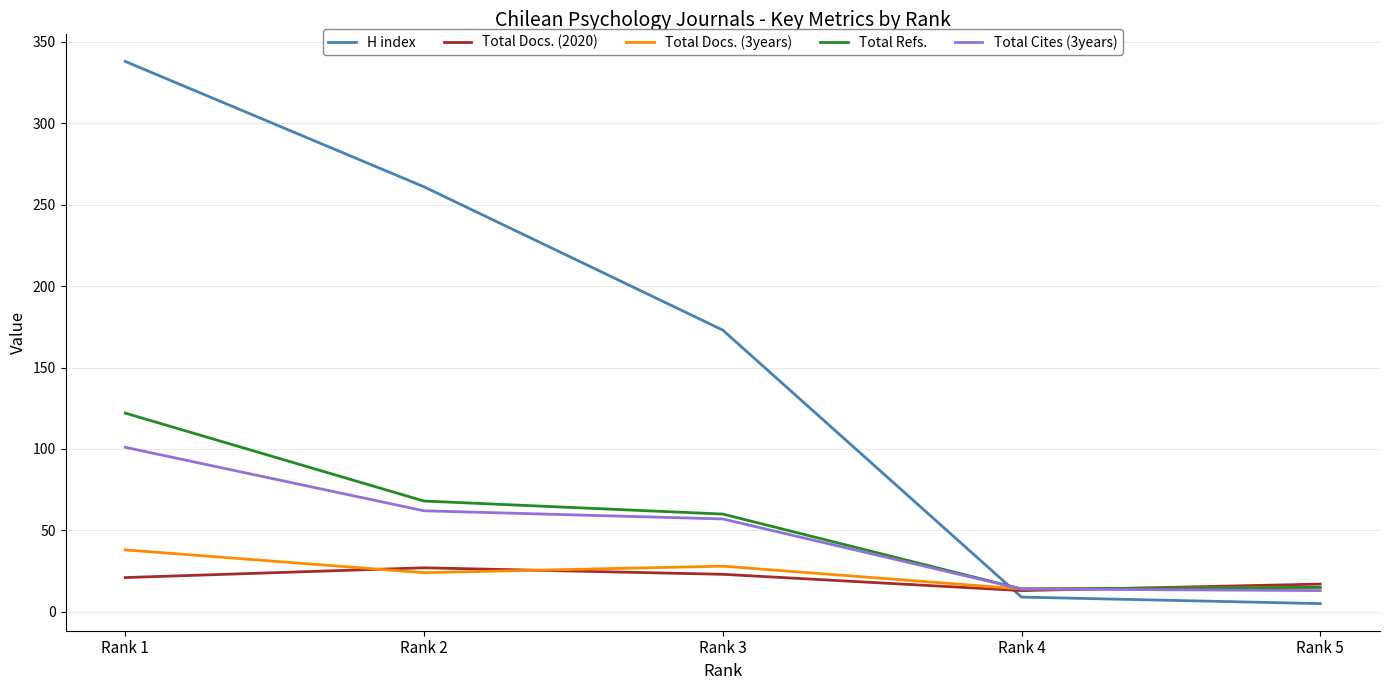

Between Rank 1 and Rank 3, which series saw the biggest shift?

H index